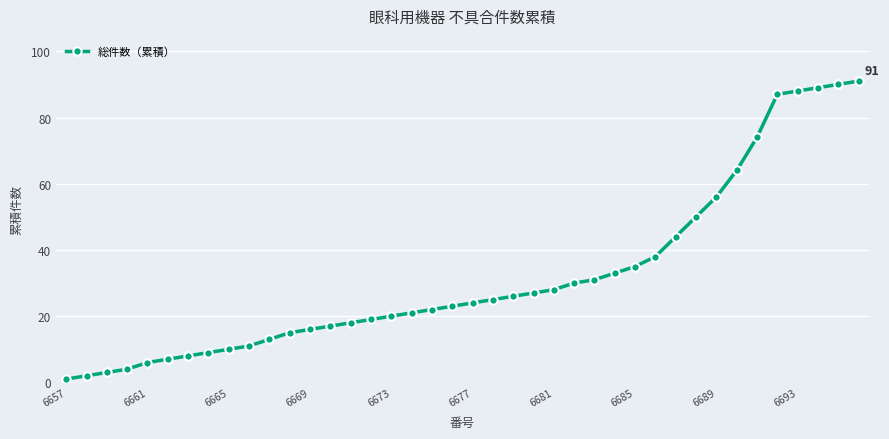

What is the greatest value displayed?

91